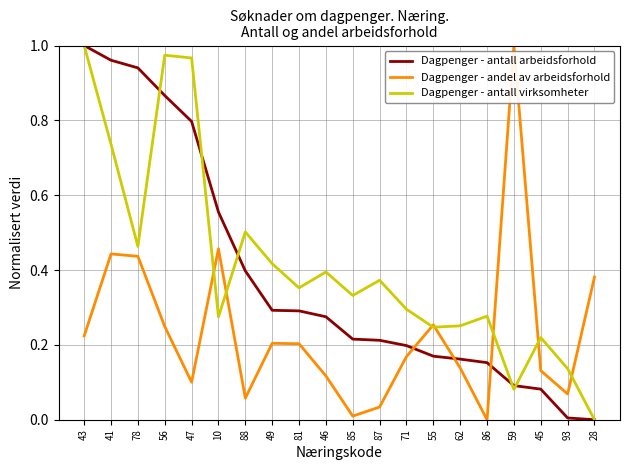

How many interior local valleys does the Dagpenger - antall virksomheter series have?

6